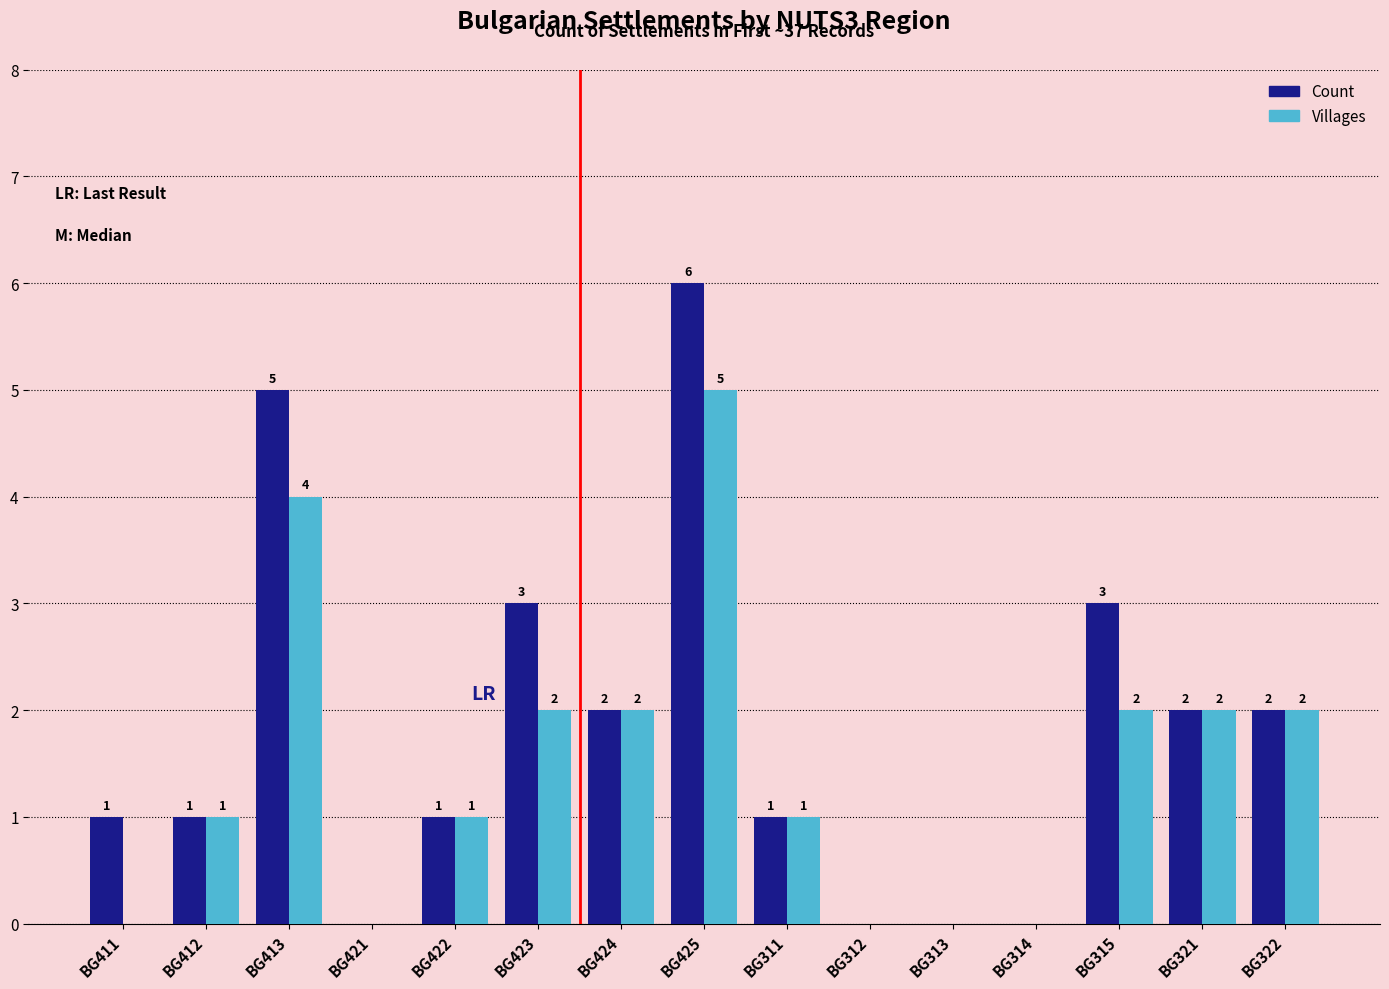

Reading left to right, list all the values displayed in this chart.

Count: 1	1	5	0	1	3	2	6	1	0	0	0	3	2	2
Villages: 0	1	4	0	1	2	2	5	1	0	0	0	2	2	2